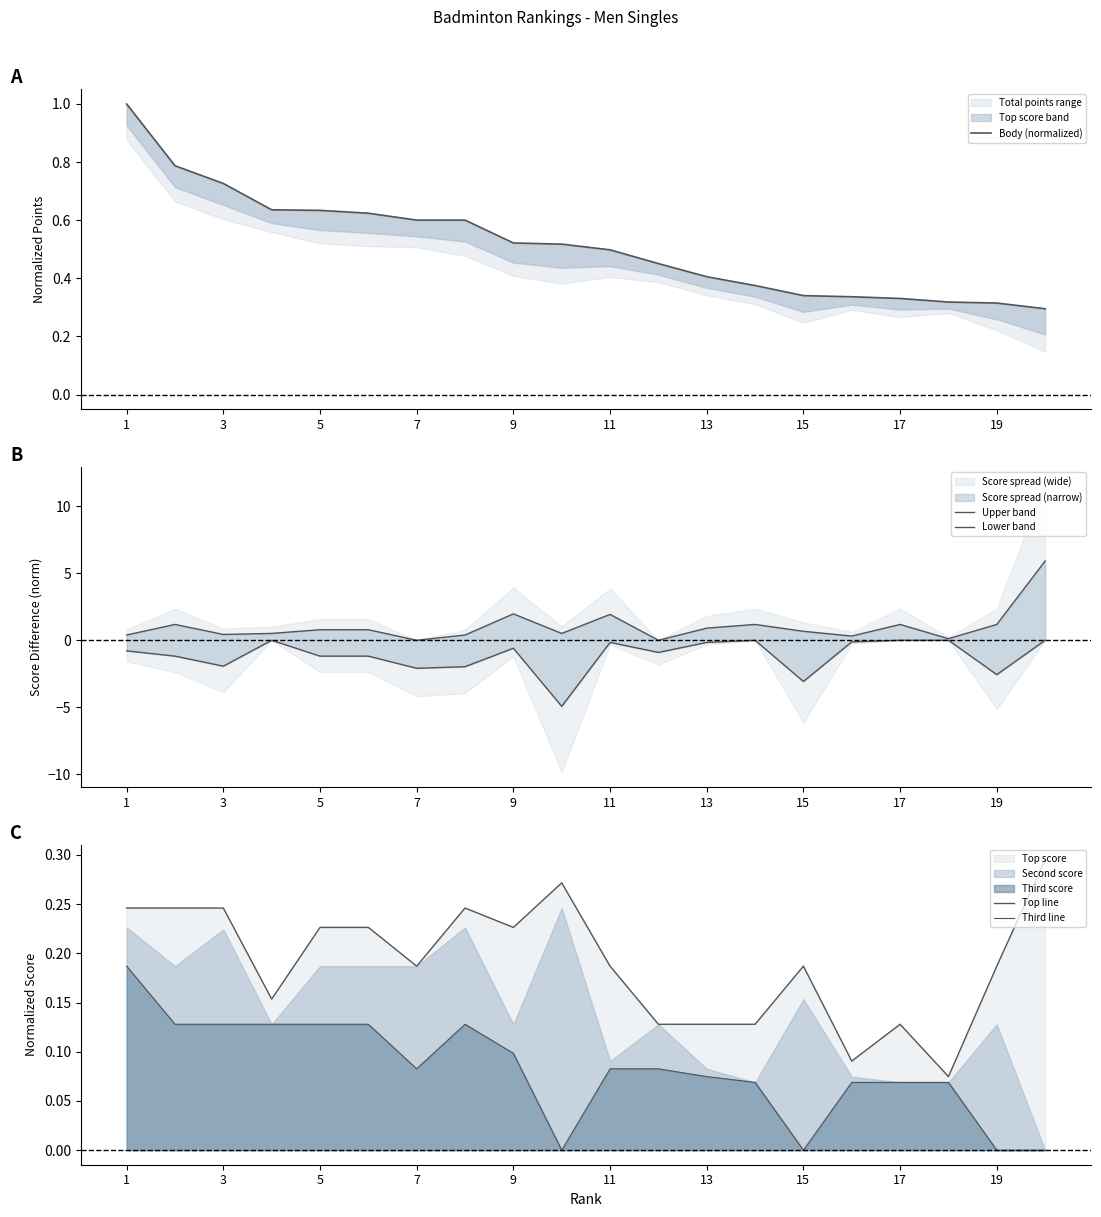

Is it true that Body (normalized) equals 0.5 at 17?

False